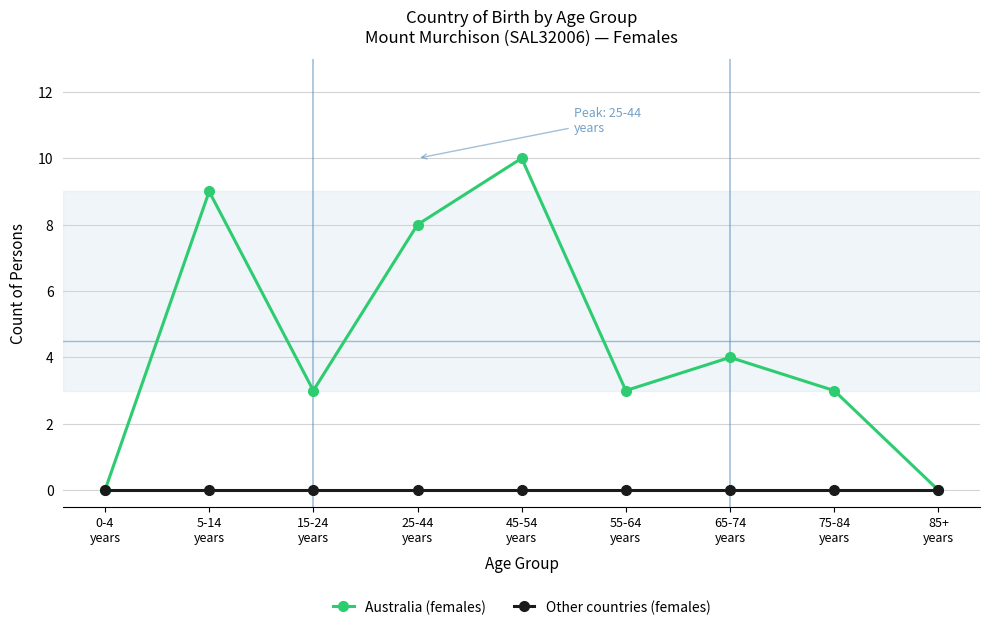

Rank the series by their average value, from lowest to highest.

Other countries (females), Australia (females)